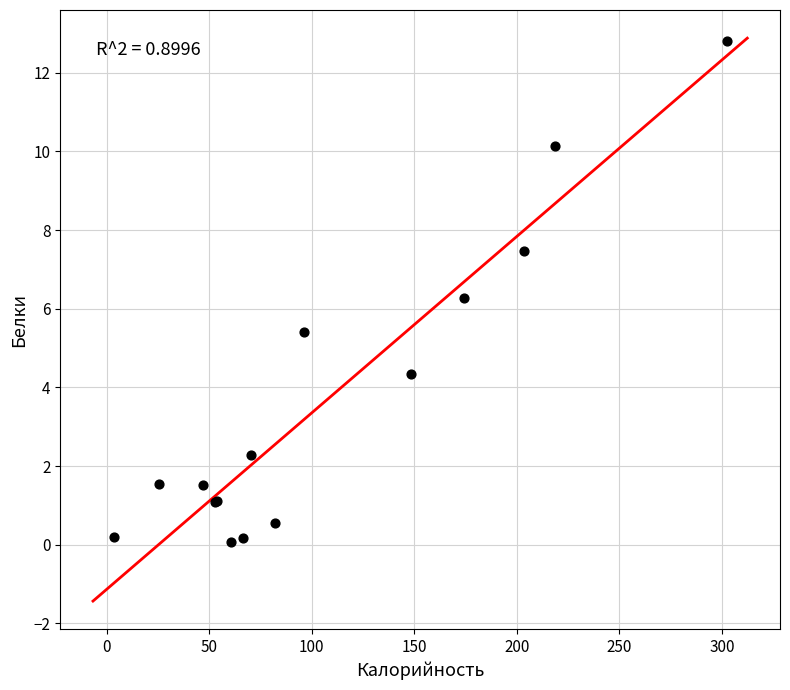

What Y value in the scatter plot is closest to 6?

6.3